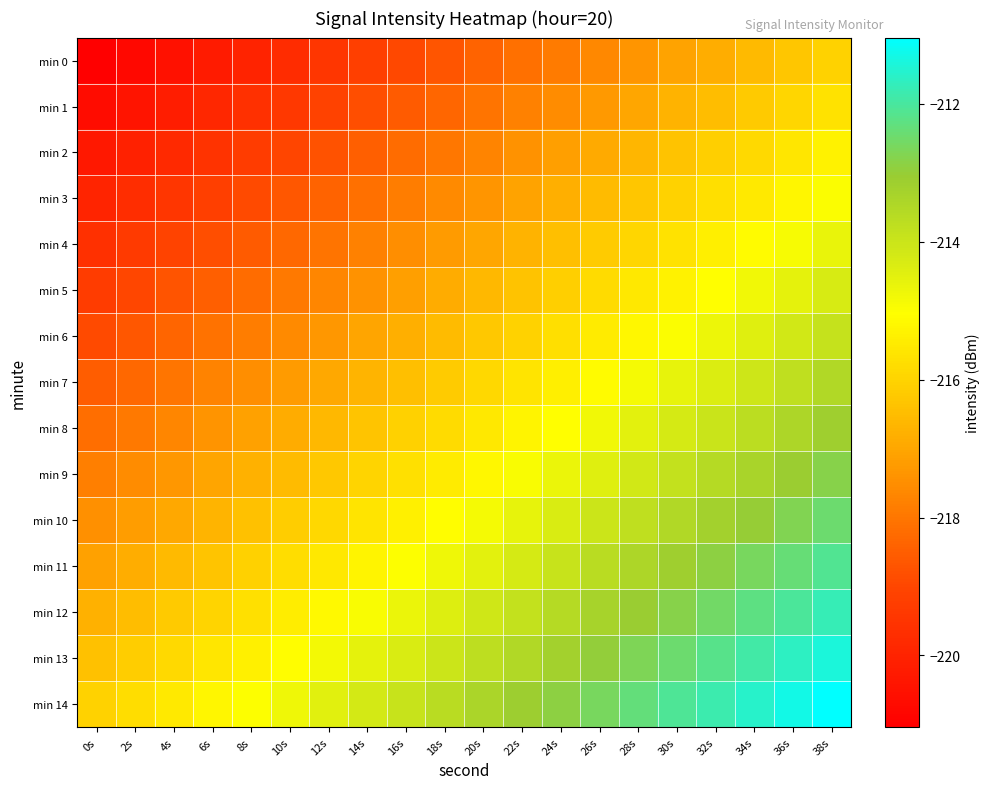

Reading right to left, extract all data points from this chart.

min 0: 38s=-216.0	36s=-216.3	34s=-216.6	32s=-216.8	30s=-217.1	28s=-217.4	26s=-217.6	24s=-217.9	22s=-218.1	20s=-218.4	18s=-218.7	16s=-218.9	14s=-219.2	12s=-219.5	10s=-219.7	8s=-220.0	6s=-220.2	4s=-220.5	2s=-220.8	0s=-221.0
min 1: 38s=-215.7	36s=-215.9	34s=-216.2	32s=-216.5	30s=-216.7	28s=-217.0	26s=-217.3	24s=-217.5	22s=-217.8	20s=-218.1	18s=-218.3	16s=-218.6	14s=-218.8	12s=-219.1	10s=-219.4	8s=-219.6	6s=-219.9	4s=-220.2	2s=-220.4	0s=-220.7
min 2: 38s=-215.3	36s=-215.6	34s=-215.9	32s=-216.1	30s=-216.4	28s=-216.6	26s=-216.9	24s=-217.2	22s=-217.4	20s=-217.7	18s=-218.0	16s=-218.2	14s=-218.5	12s=-218.7	10s=-219.0	8s=-219.3	6s=-219.5	4s=-219.8	2s=-220.1	0s=-220.3
min 3: 38s=-215.0	36s=-215.2	34s=-215.5	32s=-215.8	30s=-216.0	28s=-216.3	26s=-216.5	24s=-216.8	22s=-217.1	20s=-217.3	18s=-217.6	16s=-217.9	14s=-218.1	12s=-218.4	10s=-218.7	8s=-218.9	6s=-219.2	4s=-219.4	2s=-219.7	0s=-220.0
min 4: 38s=-214.6	36s=-214.9	34s=-215.1	32s=-215.4	30s=-215.7	28s=-215.9	26s=-216.2	24s=-216.5	22s=-216.7	20s=-217.0	18s=-217.2	16s=-217.5	14s=-217.8	12s=-218.0	10s=-218.3	8s=-218.6	6s=-218.8	4s=-219.1	2s=-219.3	0s=-219.6
min 5: 38s=-214.3	36s=-214.5	34s=-214.8	32s=-215.0	30s=-215.3	28s=-215.6	26s=-215.8	24s=-216.1	22s=-216.4	20s=-216.6	18s=-216.9	16s=-217.1	14s=-217.4	12s=-217.7	10s=-217.9	8s=-218.2	6s=-218.5	4s=-218.7	2s=-219.0	0s=-219.3
min 6: 38s=-213.9	36s=-214.2	34s=-214.4	32s=-214.7	30s=-214.9	28s=-215.2	26s=-215.5	24s=-215.7	22s=-216.0	20s=-216.3	18s=-216.5	16s=-216.8	14s=-217.1	12s=-217.3	10s=-217.6	8s=-217.8	6s=-218.1	4s=-218.4	2s=-218.6	0s=-218.9
min 7: 38s=-213.5	36s=-213.8	34s=-214.1	32s=-214.3	30s=-214.6	28s=-214.9	26s=-215.1	24s=-215.4	22s=-215.6	20s=-215.9	18s=-216.2	16s=-216.4	14s=-216.7	12s=-217.0	10s=-217.2	8s=-217.5	6s=-217.7	4s=-218.0	2s=-218.3	0s=-218.5
min 8: 38s=-213.2	36s=-213.4	34s=-213.7	32s=-214.0	30s=-214.2	28s=-214.5	26s=-214.8	24s=-215.0	22s=-215.3	20s=-215.6	18s=-215.8	16s=-216.1	14s=-216.3	12s=-216.6	10s=-216.9	8s=-217.1	6s=-217.4	4s=-217.7	2s=-217.9	0s=-218.2
min 9: 38s=-212.8	36s=-213.1	34s=-213.4	32s=-213.6	30s=-213.9	28s=-214.1	26s=-214.4	24s=-214.7	22s=-214.9	20s=-215.2	18s=-215.5	16s=-215.7	14s=-216.0	12s=-216.2	10s=-216.5	8s=-216.8	6s=-217.0	4s=-217.3	2s=-217.6	0s=-217.8
min 10: 38s=-212.5	36s=-212.7	34s=-213.0	32s=-213.3	30s=-213.5	28s=-213.8	26s=-214.0	24s=-214.3	22s=-214.6	20s=-214.8	18s=-215.1	16s=-215.4	14s=-215.6	12s=-215.9	10s=-216.2	8s=-216.4	6s=-216.7	4s=-216.9	2s=-217.2	0s=-217.5
min 11: 38s=-212.1	36s=-212.4	34s=-212.6	32s=-212.9	30s=-213.2	28s=-213.4	26s=-213.7	24s=-214.0	22s=-214.2	20s=-214.5	18s=-214.7	16s=-215.0	14s=-215.3	12s=-215.5	10s=-215.8	8s=-216.1	6s=-216.3	4s=-216.6	2s=-216.8	0s=-217.1
min 12: 38s=-211.8	36s=-212.0	34s=-212.3	32s=-212.5	30s=-212.8	28s=-213.1	26s=-213.3	24s=-213.6	22s=-213.9	20s=-214.1	18s=-214.4	16s=-214.6	14s=-214.9	12s=-215.2	10s=-215.4	8s=-215.7	6s=-216.0	4s=-216.2	2s=-216.5	0s=-216.8
min 13: 38s=-211.4	36s=-211.7	34s=-211.9	32s=-212.2	30s=-212.4	28s=-212.7	26s=-213.0	24s=-213.2	22s=-213.5	20s=-213.8	18s=-214.0	16s=-214.3	14s=-214.6	12s=-214.8	10s=-215.1	8s=-215.3	6s=-215.6	4s=-215.9	2s=-216.1	0s=-216.4
min 14: 38s=-211.0	36s=-211.3	34s=-211.6	32s=-211.8	30s=-212.1	28s=-212.4	26s=-212.6	24s=-212.9	22s=-213.1	20s=-213.4	18s=-213.7	16s=-213.9	14s=-214.2	12s=-214.5	10s=-214.7	8s=-215.0	6s=-215.2	4s=-215.5	2s=-215.8	0s=-216.0